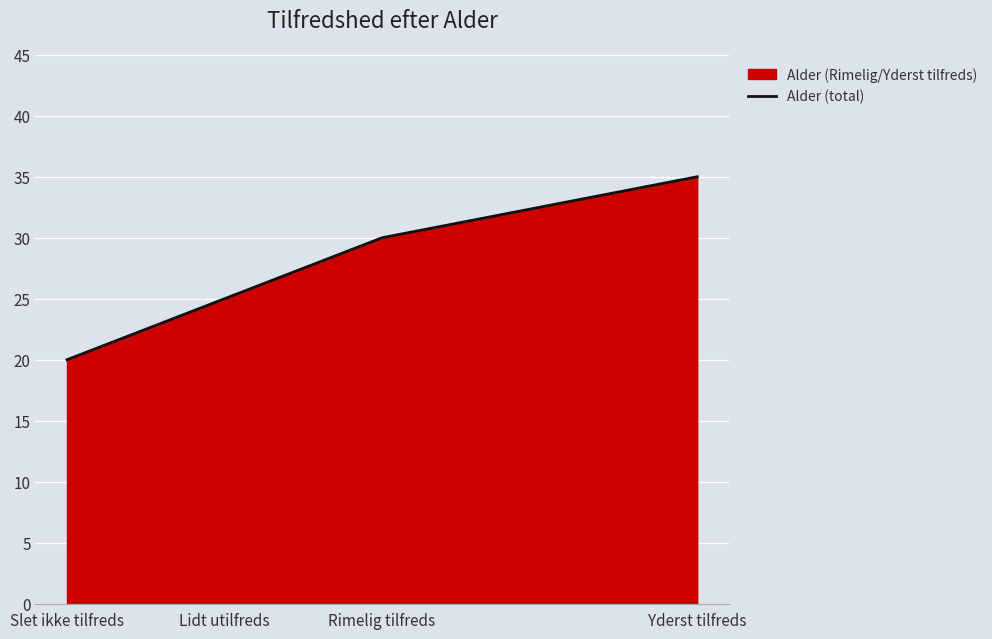

Reading left to right, extract all data points from this chart.

20	25	30	35